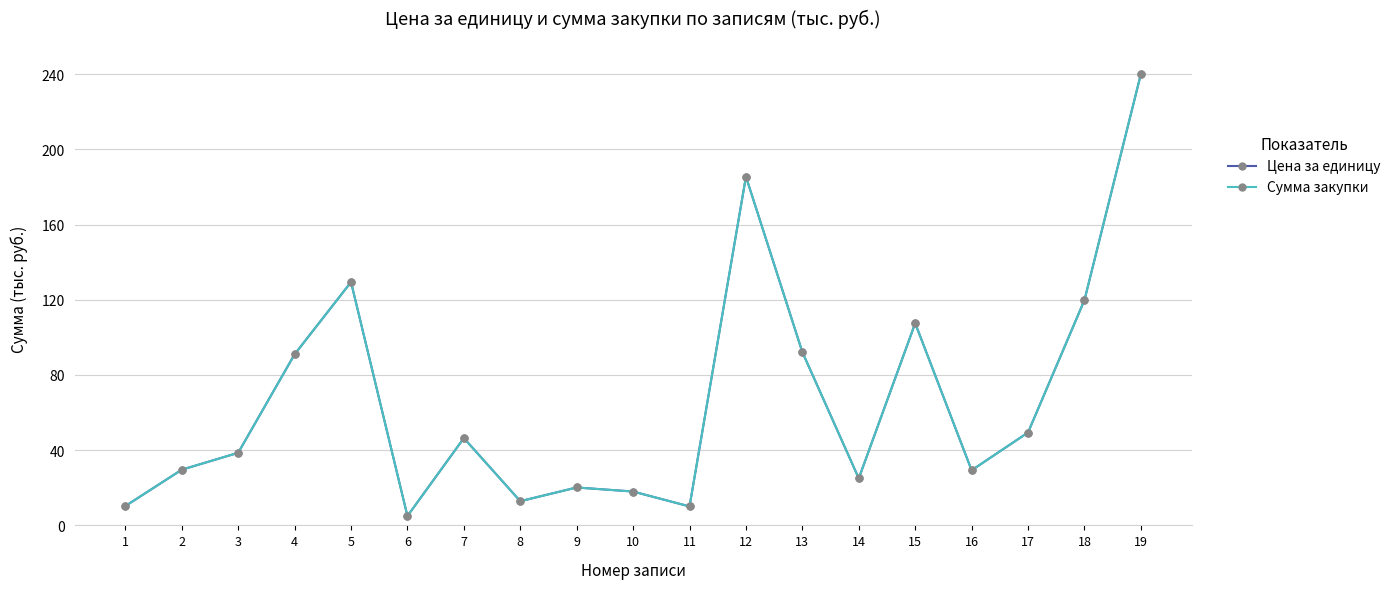

Is it true that Сумма закупки equals 229.2 at 5?

False